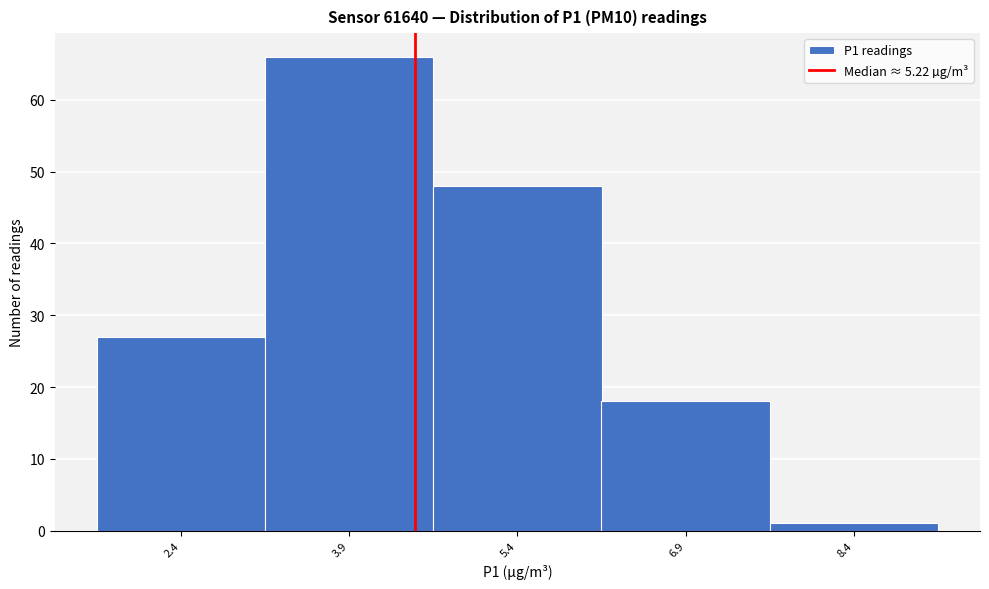

Reading left to right, extract all data points from this chart.

27	66	48	18	1